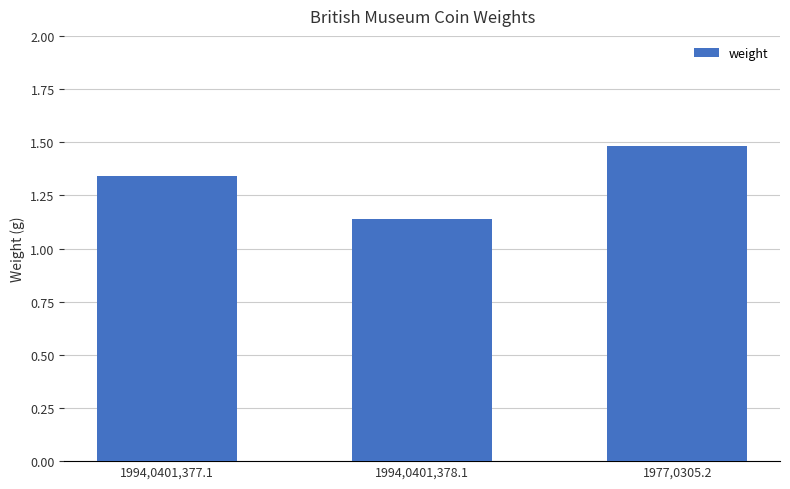

Are the bars horizontal?

No